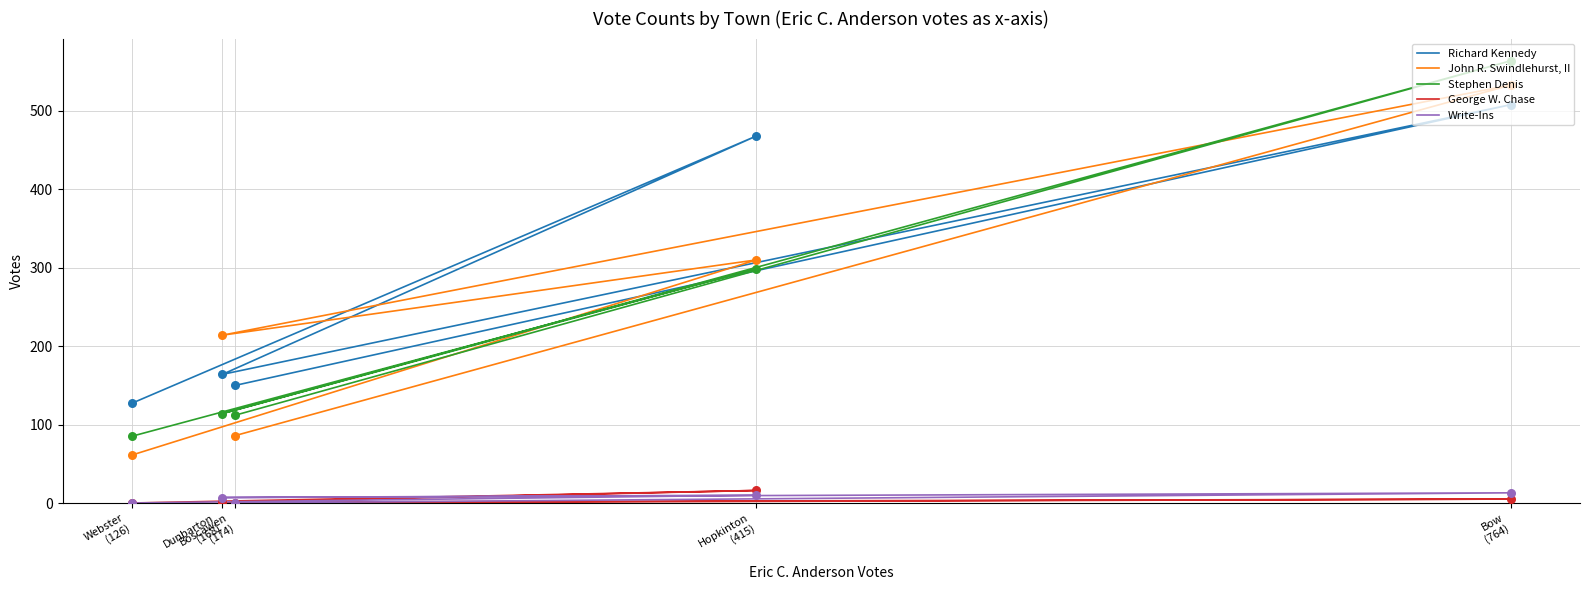

Which series contains the lowest Y value?

George W. Chase